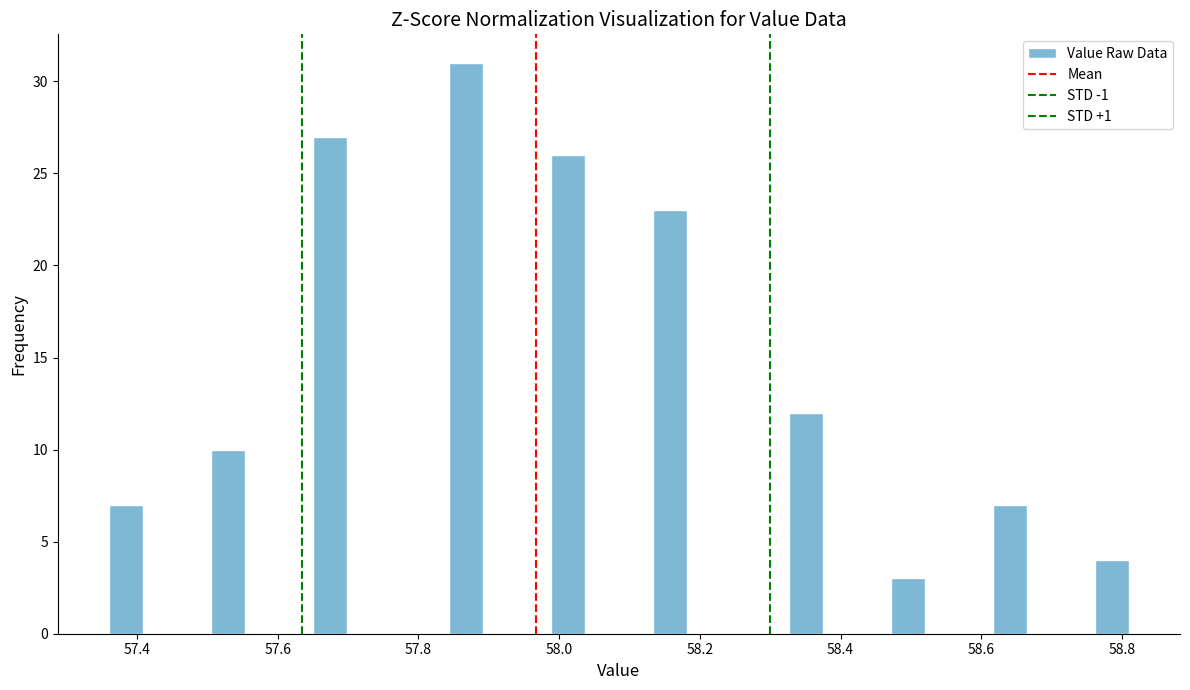

Read against the x-axis, roughly where is the centre of the tallest bar?

57.86